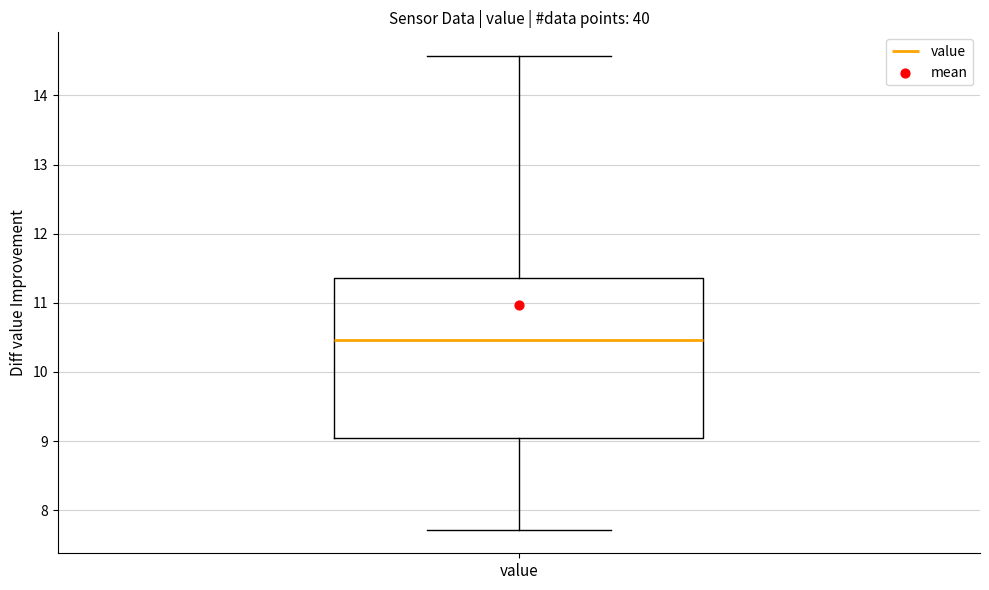

Read this box plot against the y-axis: the position of the median line, the range covered by the box, and the ends of both whiskers. The values are not printed on the chart, so give them approximately, as read against the axis.

median 10.5, box 9.0 to 11.4, whiskers 7.7 to 14.6